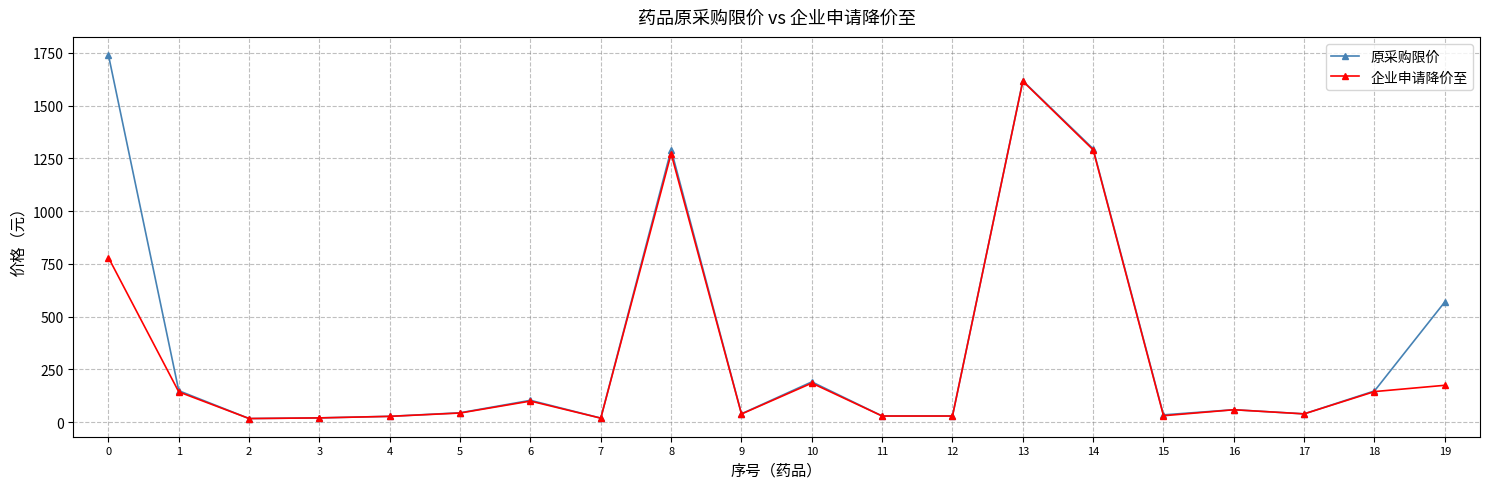

The 企业申请降价至 series shows 58.8 at 16. True or false?

True